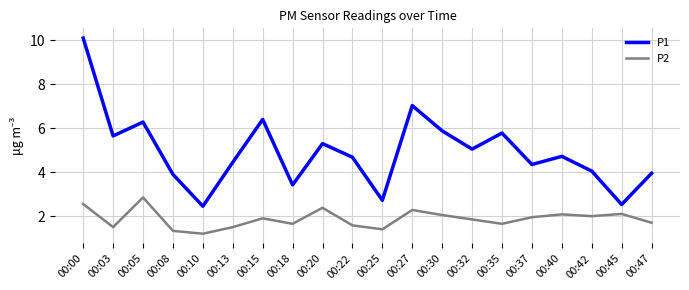

Does the chart have visible grid lines?

Yes